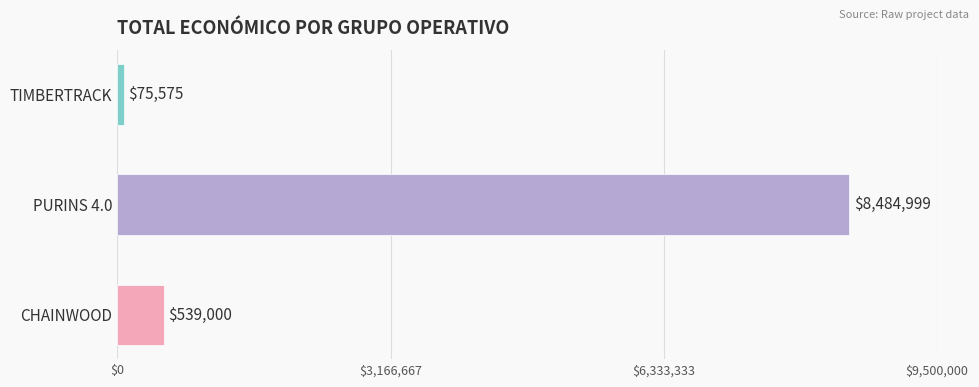

At which label is the value closest to 4280287?

CHAINWOOD